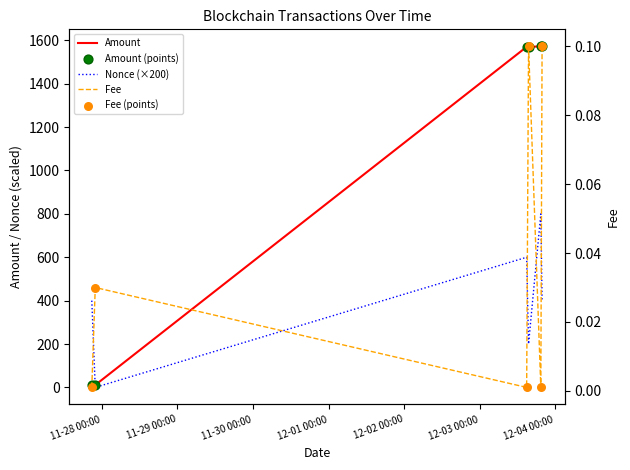

What are all the series names shown in the legend?

Amount, Nonce (×200), Amount (points), Fee, Fee (points)